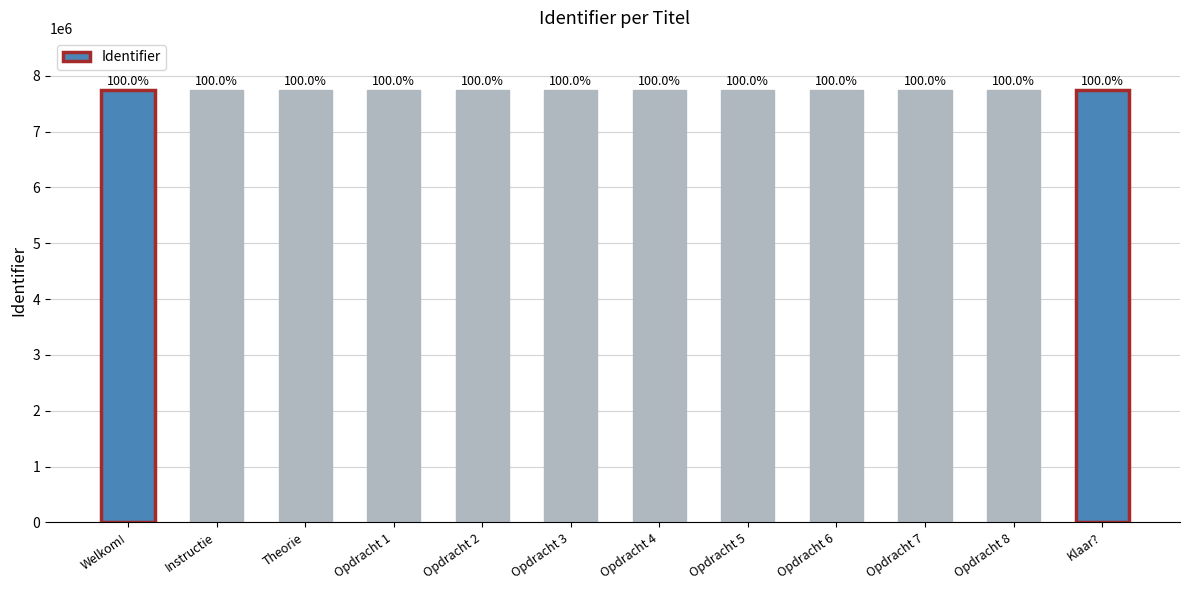

Does the chart contain any negative values?

No